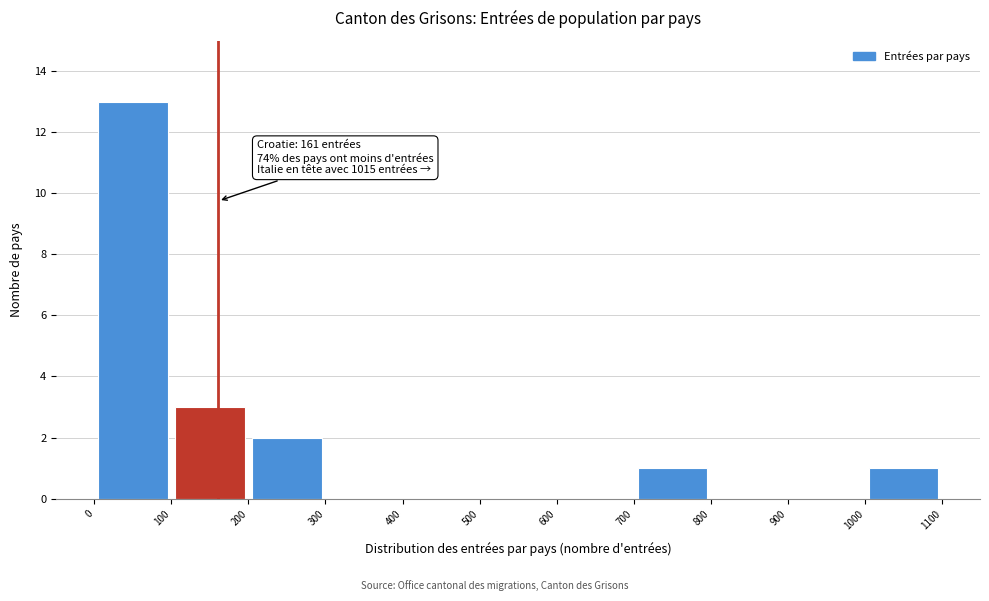

Which range on the x-axis has the tallest bar?

0 to 100